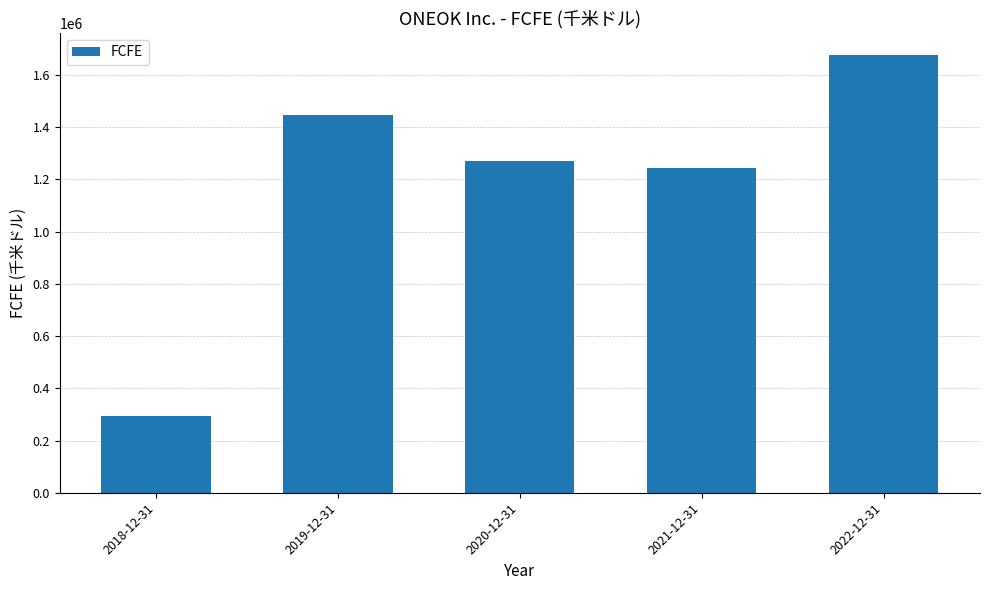

How many bars are there in total?

5